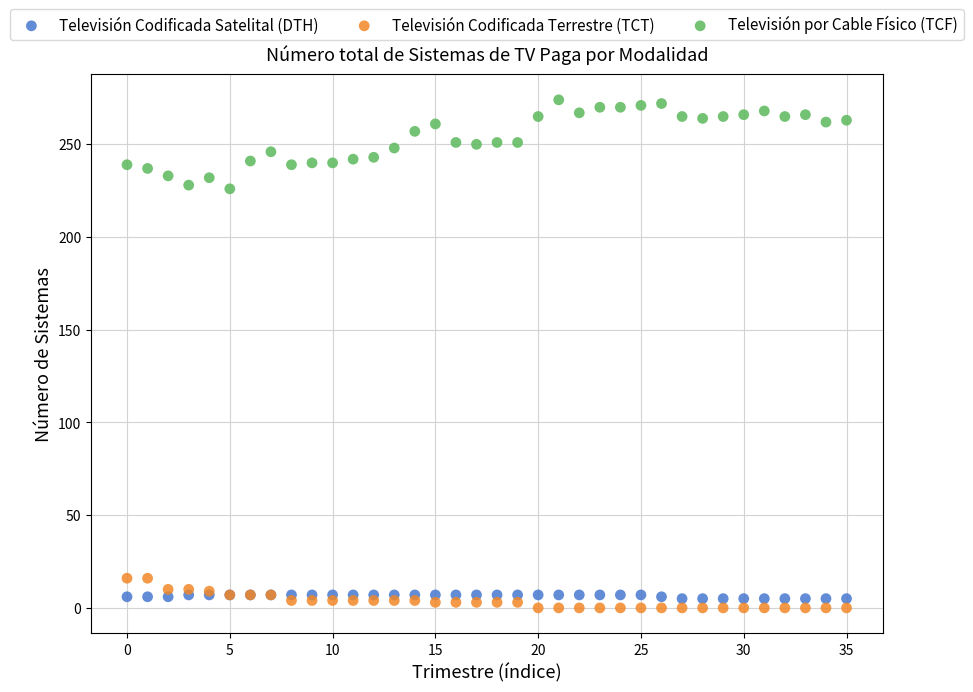

Which series has the largest Y range (max minus min)?

Televisión por Cable Físico (TCF)